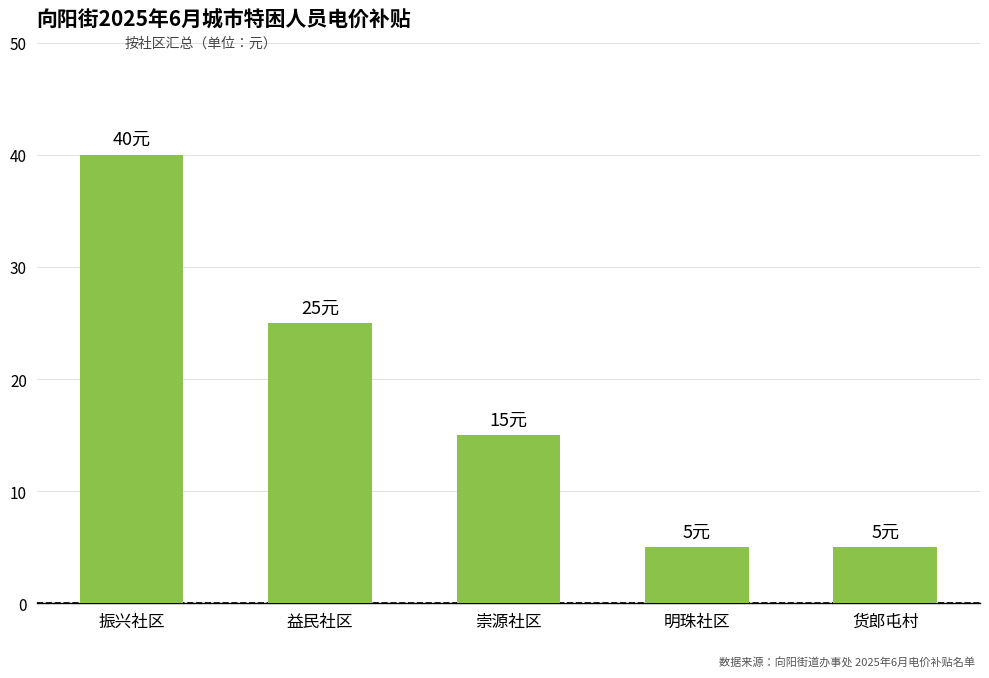

Count the values in the range 5 to 25.

4